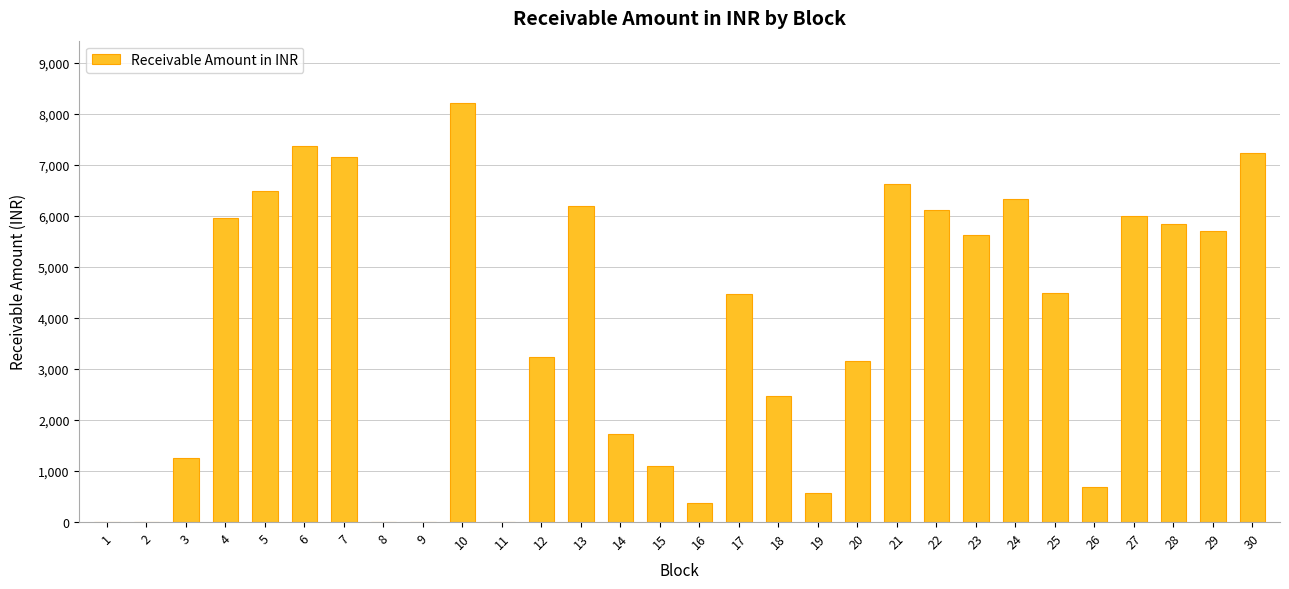

What is the change in value from 22 to 30?

+1107.1